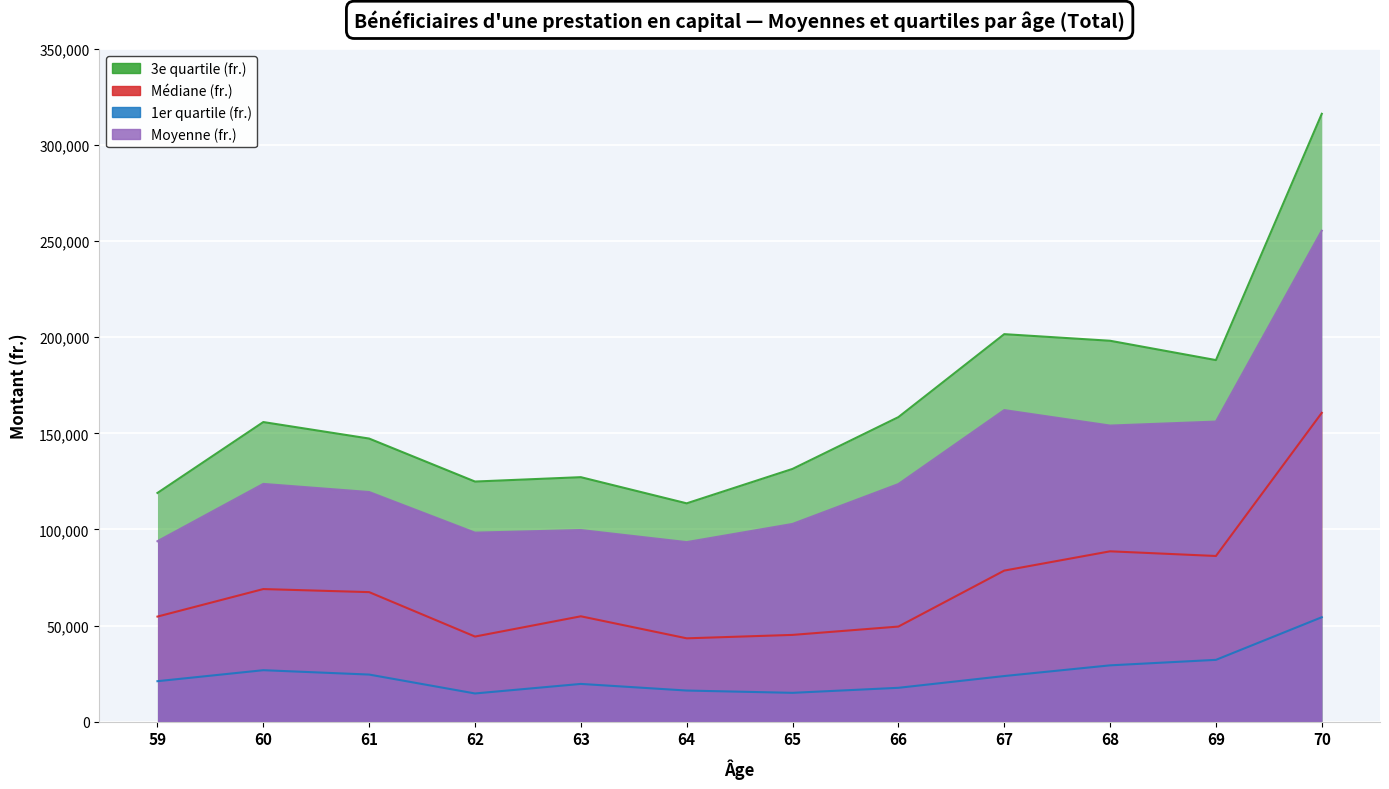

True or false: 3e quartile (fr.) and Médiane (fr.) cross at least once.

False